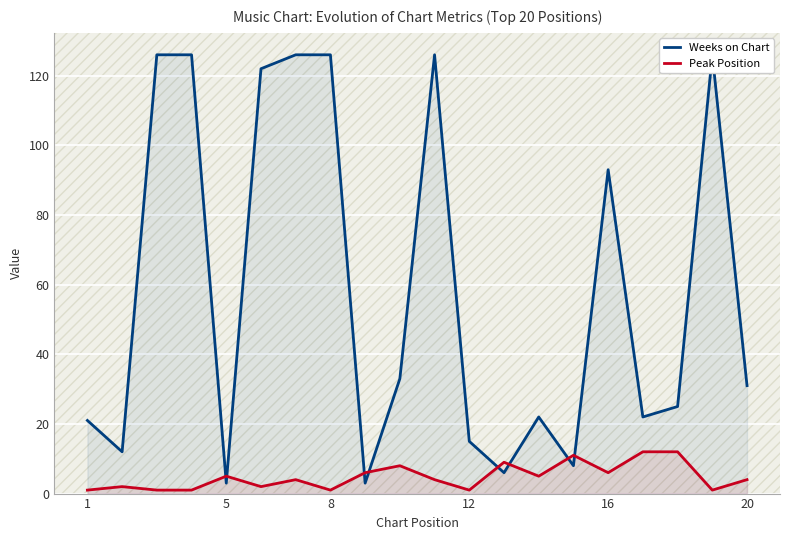

In Peak Position, how many points are higher than both neighbors (excluding endpoints)?

6